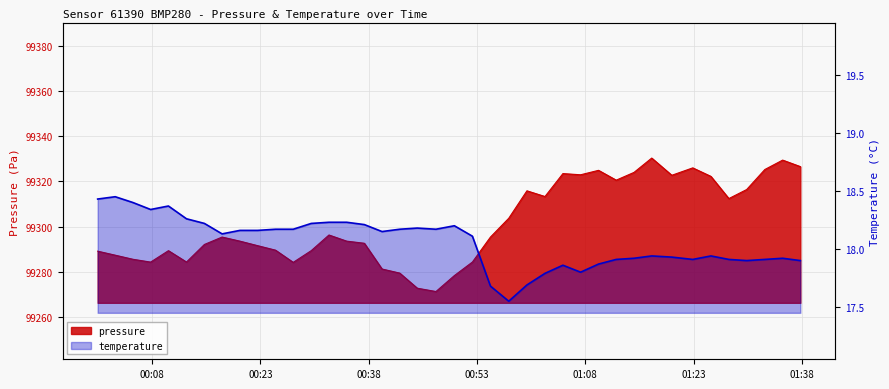

What value does the temperature series have at 2022-08-24T01:14:45?

17.9